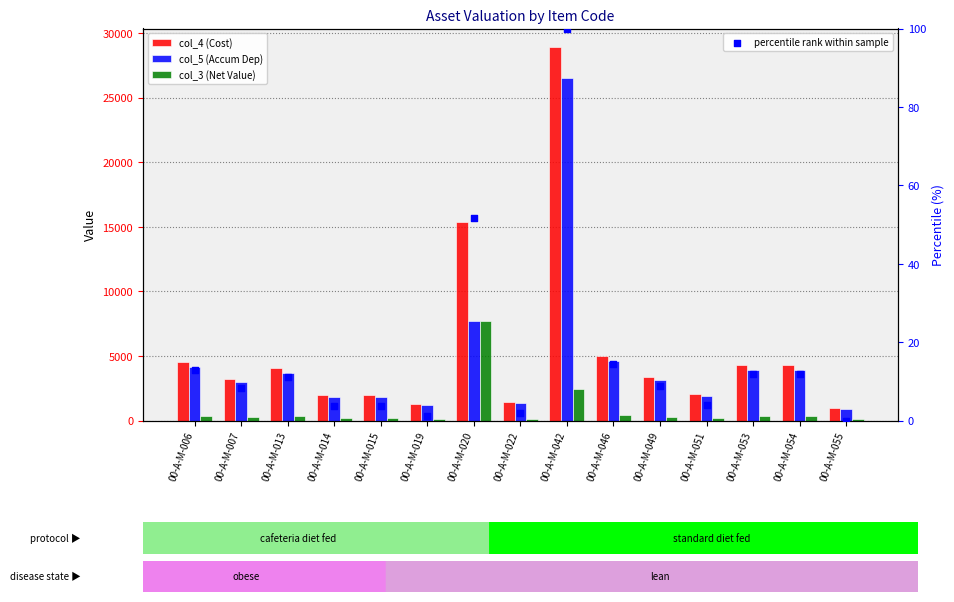

Which series reaches the maximum Y coordinate?

col_4 (Cost)